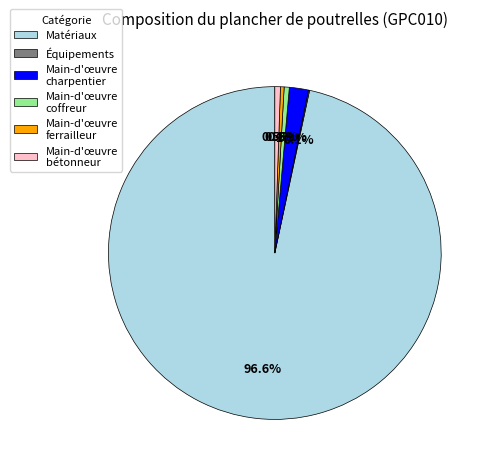

What percentage is NOT represented by Main-d'œuvre ferrailleur?

99.6%